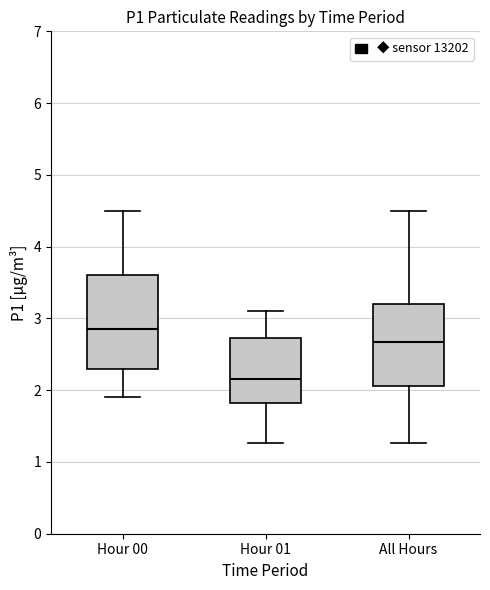

Which box is the tallest, from its lower edge to its upper edge?

Hour 00